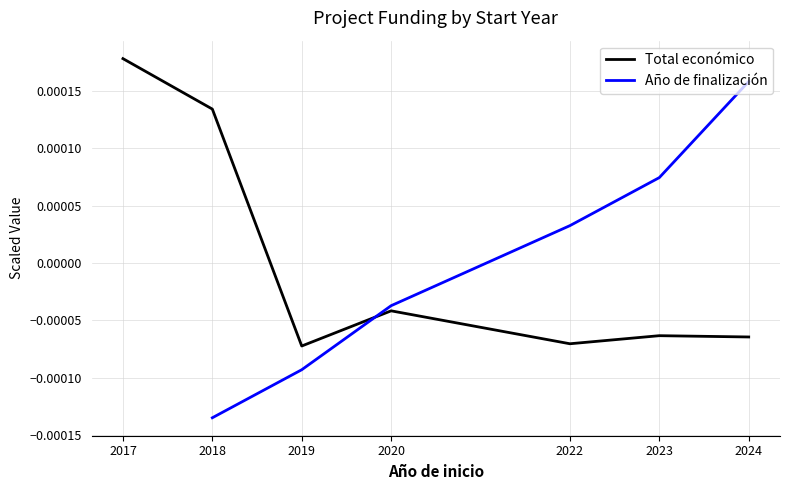

The Total económico series shows -0.0 at 2020. True or false?

True